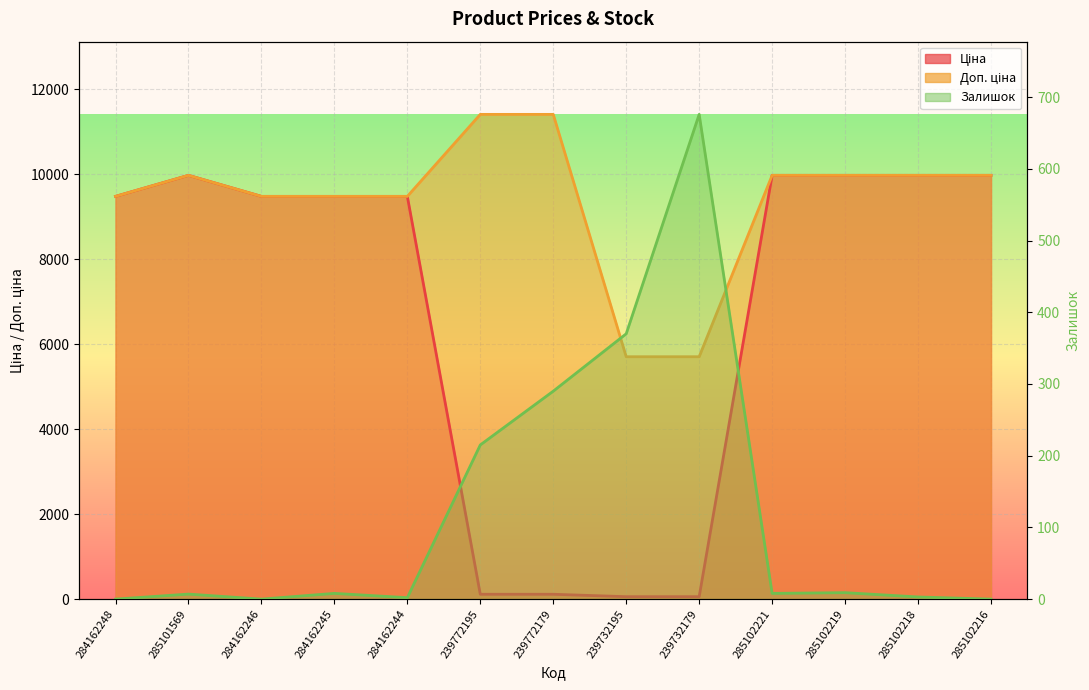

What is the sum of the Доп. ціна values at 239772195 and 239732179?

17115.0